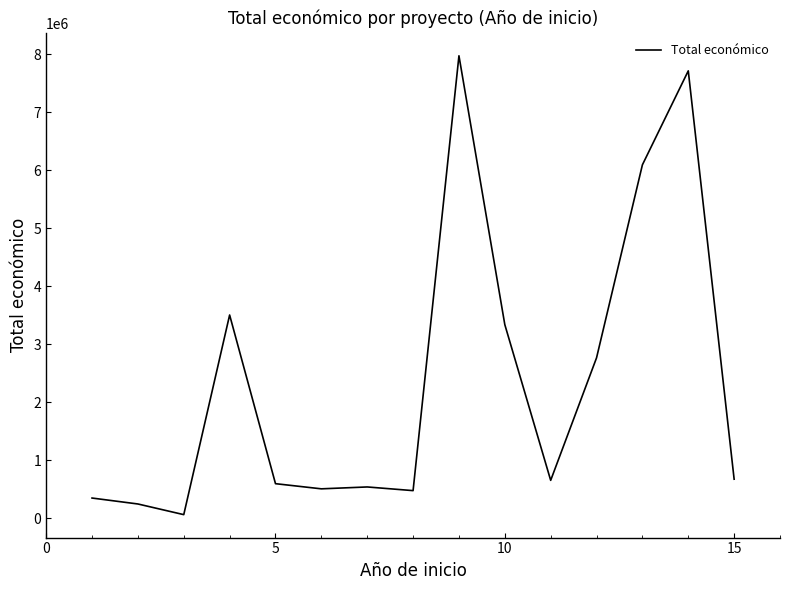

What is the difference between the maximum and minimum values?

7911000